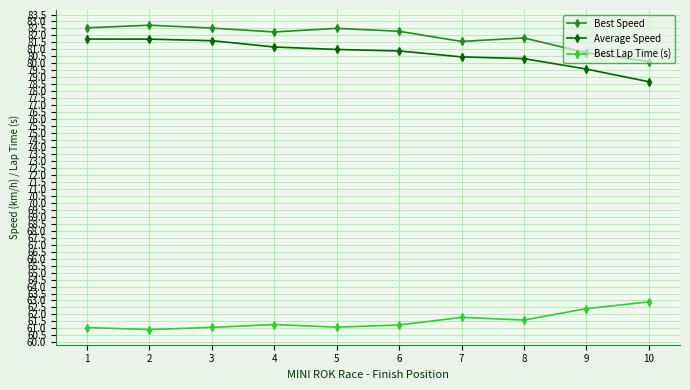

Rank the series at 6 from lowest to highest value.

Best Lap Time (s), Average Speed, Best Speed